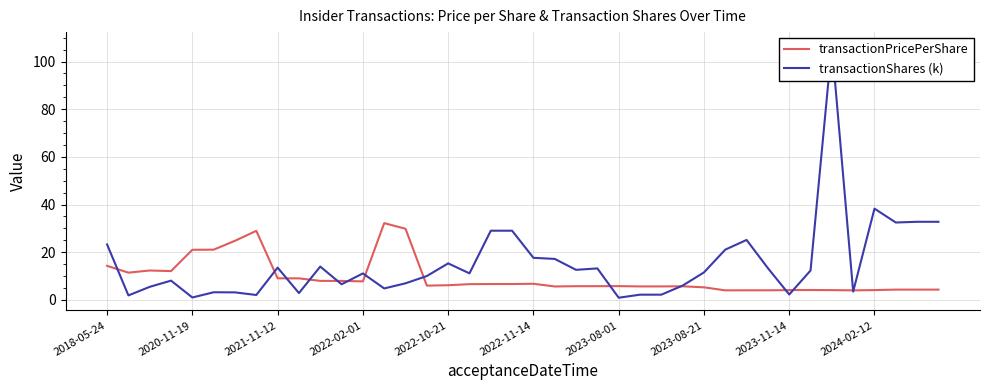

Rank the series at 18 from highest to lowest value.

transactionShares (k), transactionPricePerShare